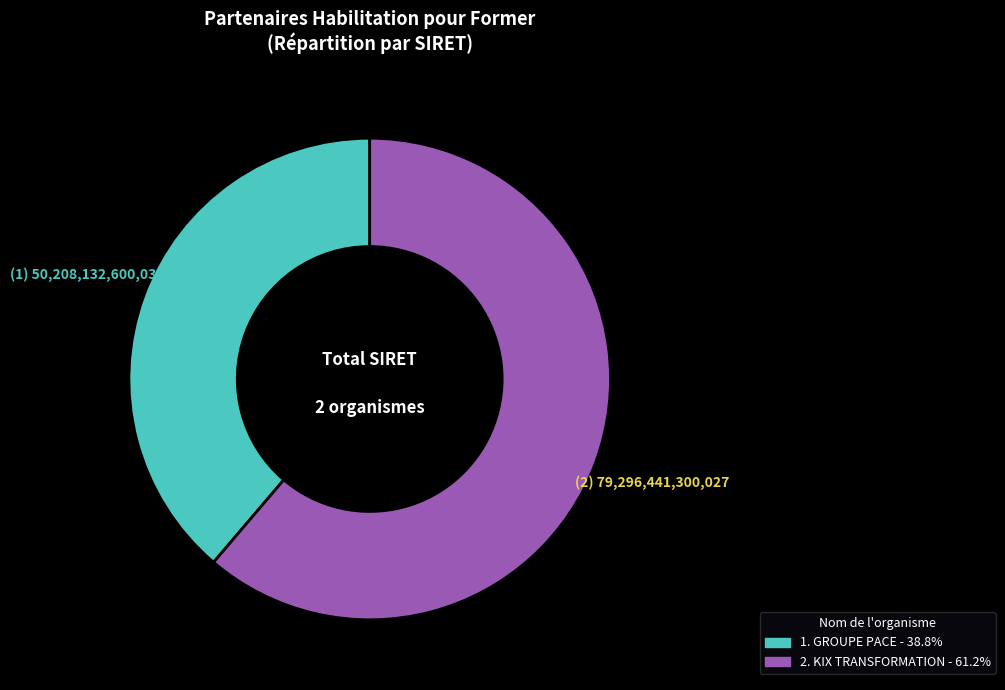

Is there a majority slice in this chart?

Yes